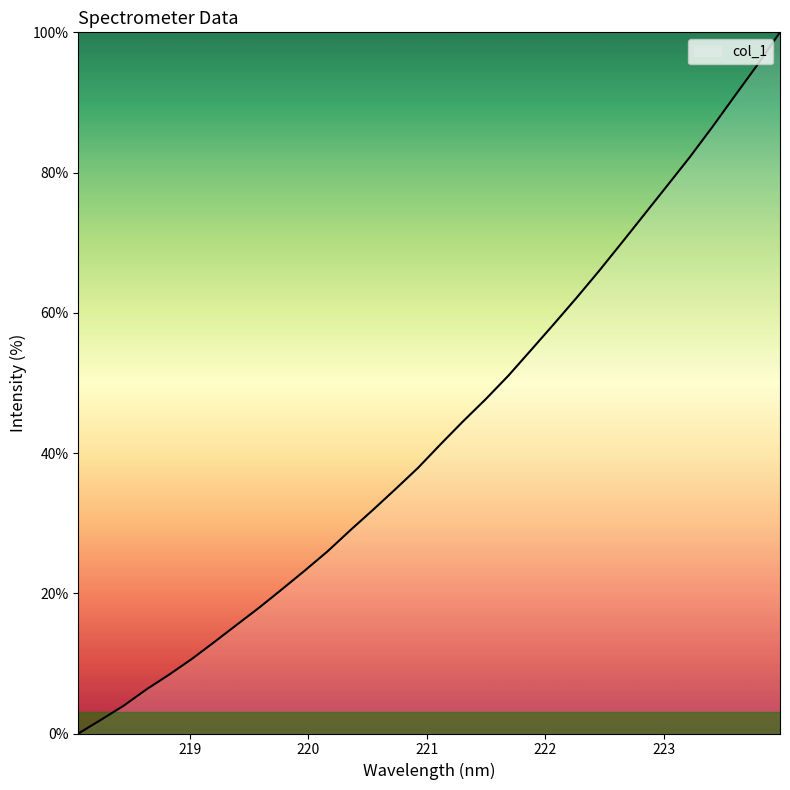

What is the difference between the maximum and minimum values?

100.0